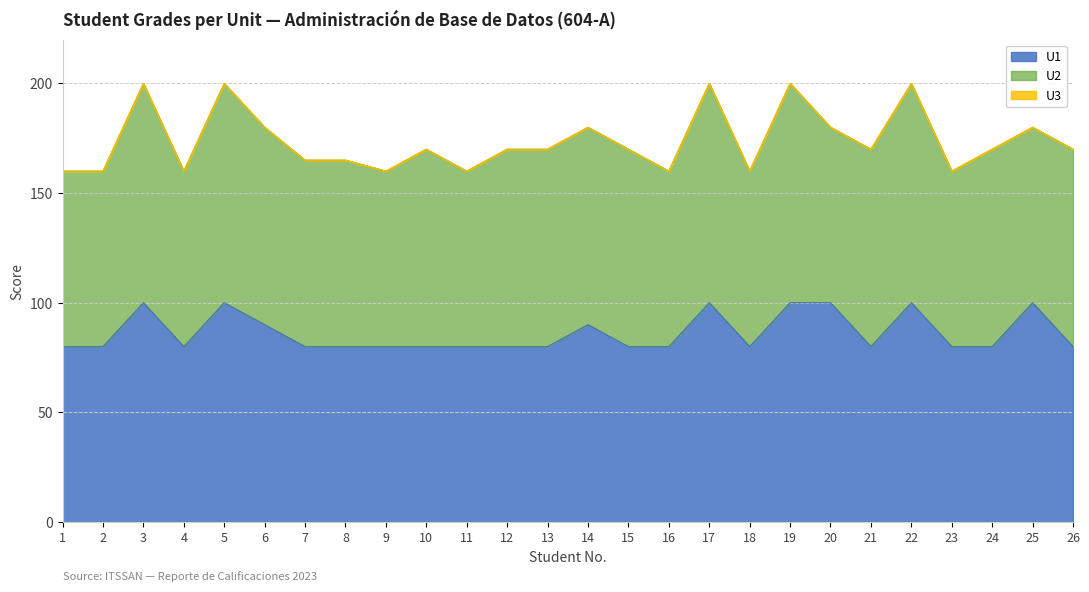

What is the total value across all series at 5?

200